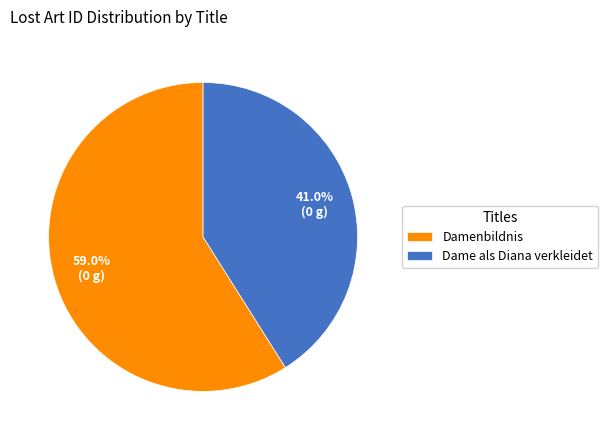

To the nearest percent, what is the difference between the largest and smallest slice percentages?

18%